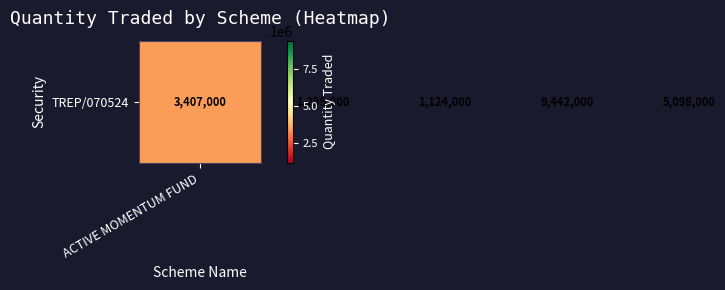

True or false: the data shows 395332 at DYNAMIC ASSET ALLOCATION FUND.

False